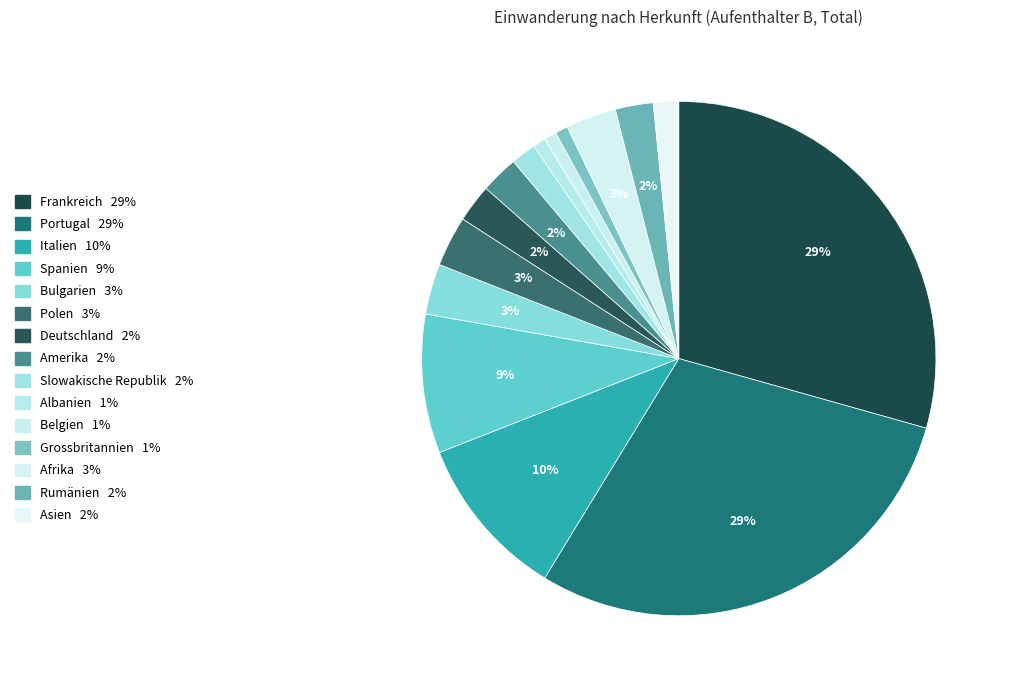

What percentage do Polen and Spanien together represent?

11.9%